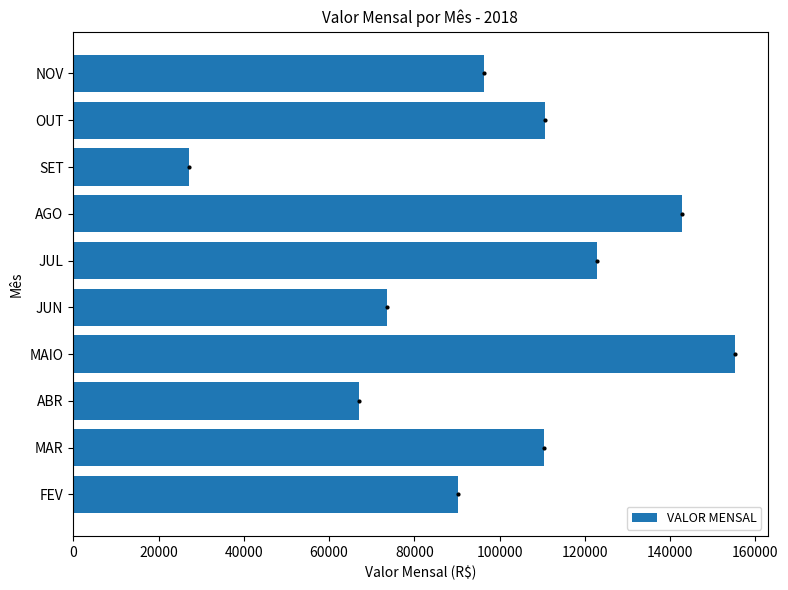

What is the sum of the values at JUN and OUT?

184232.6